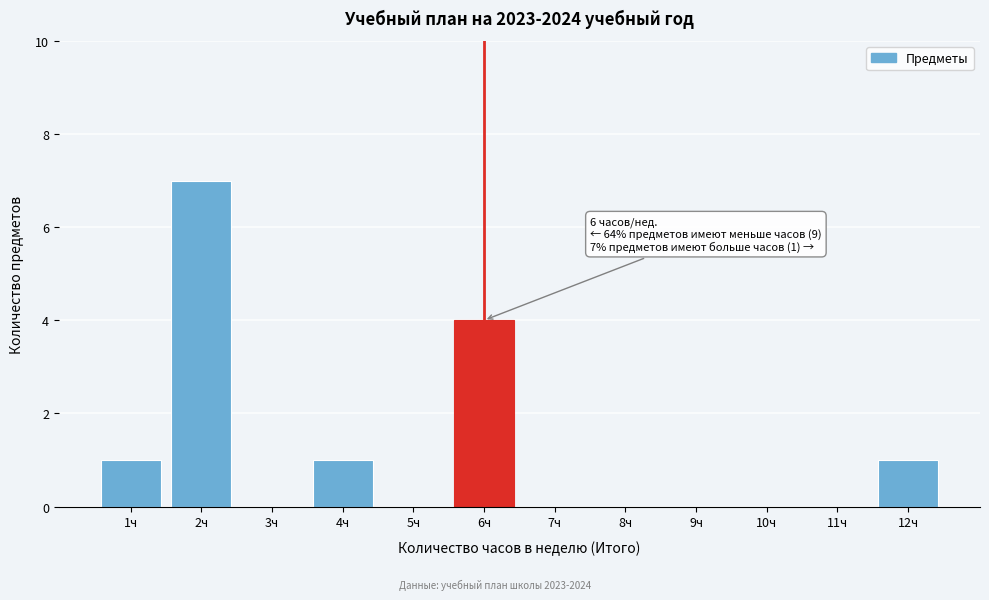

Which range on the x-axis has the tallest bar?

1.5 to 2.5